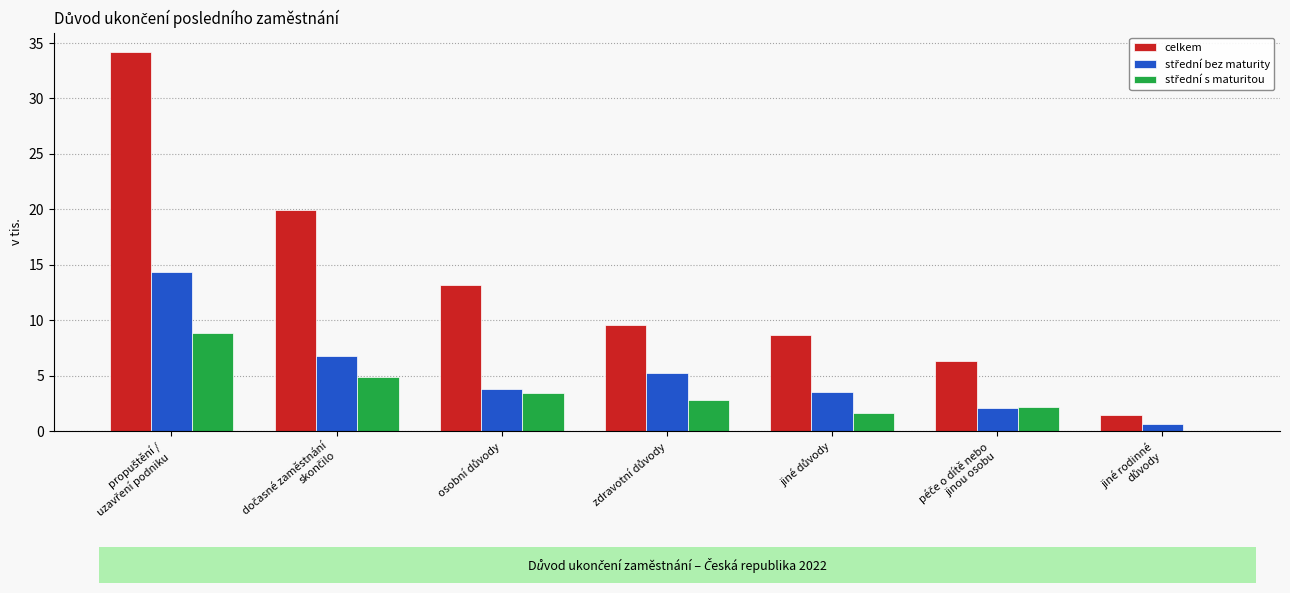

What is the greatest value displayed?

34.2